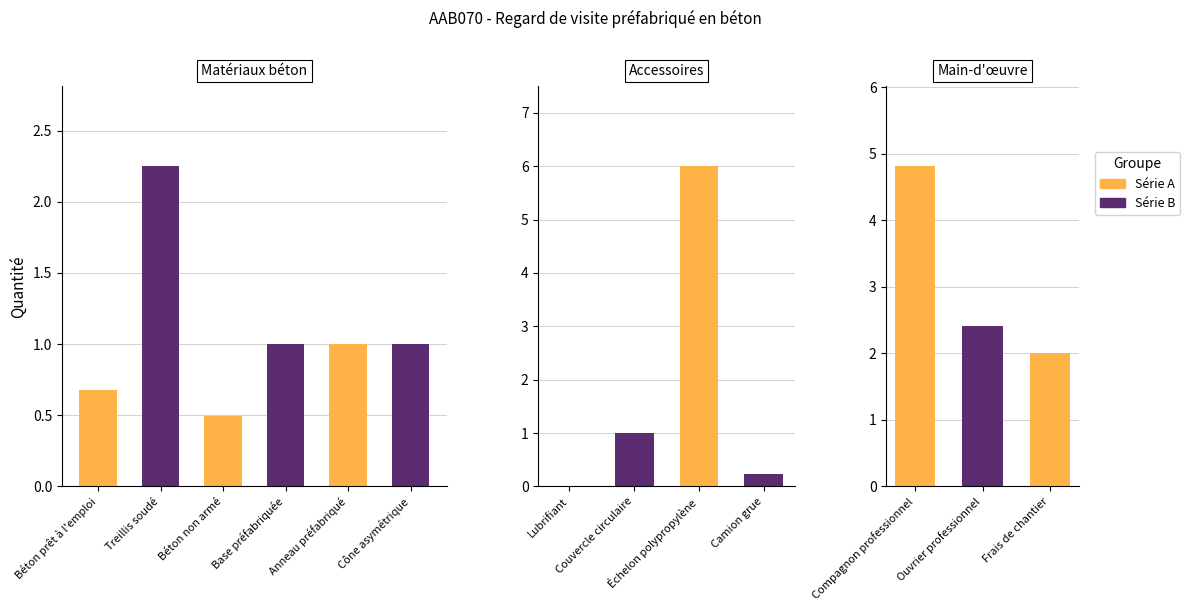

How many bars are there in total?

13